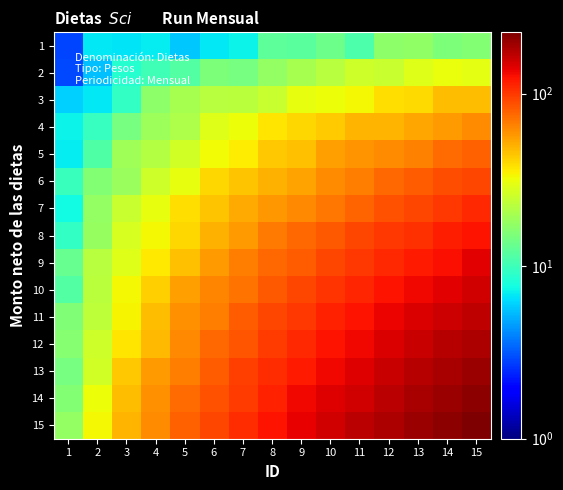

How many series are shown in this chart?

15